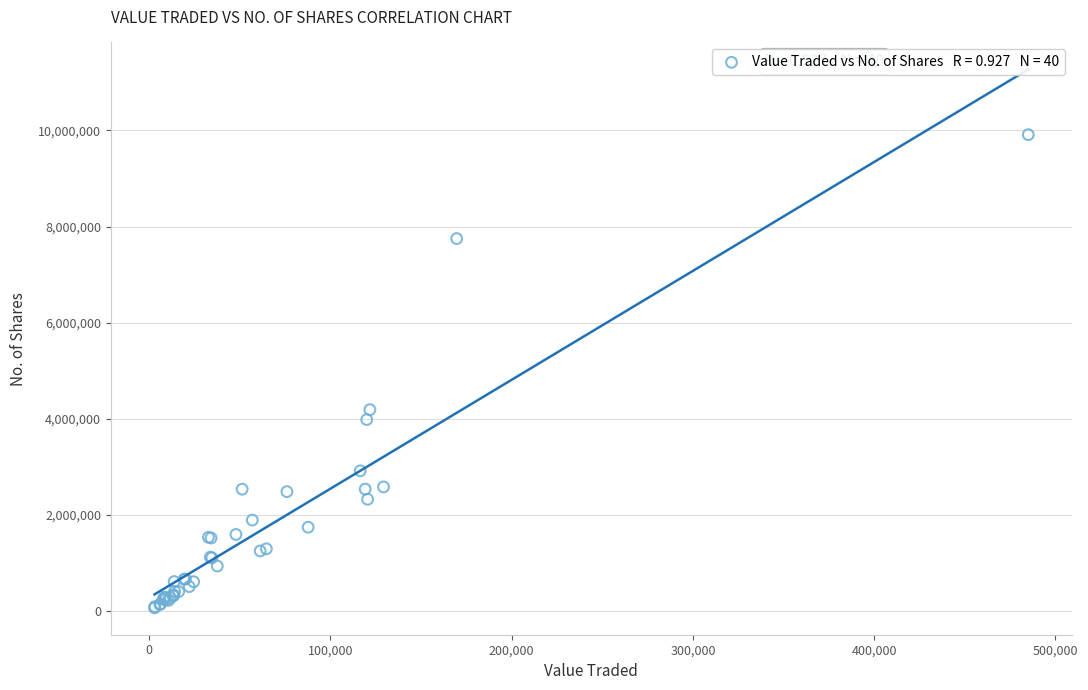

What Y value in the scatter plot is closest to 4990607?

4191057